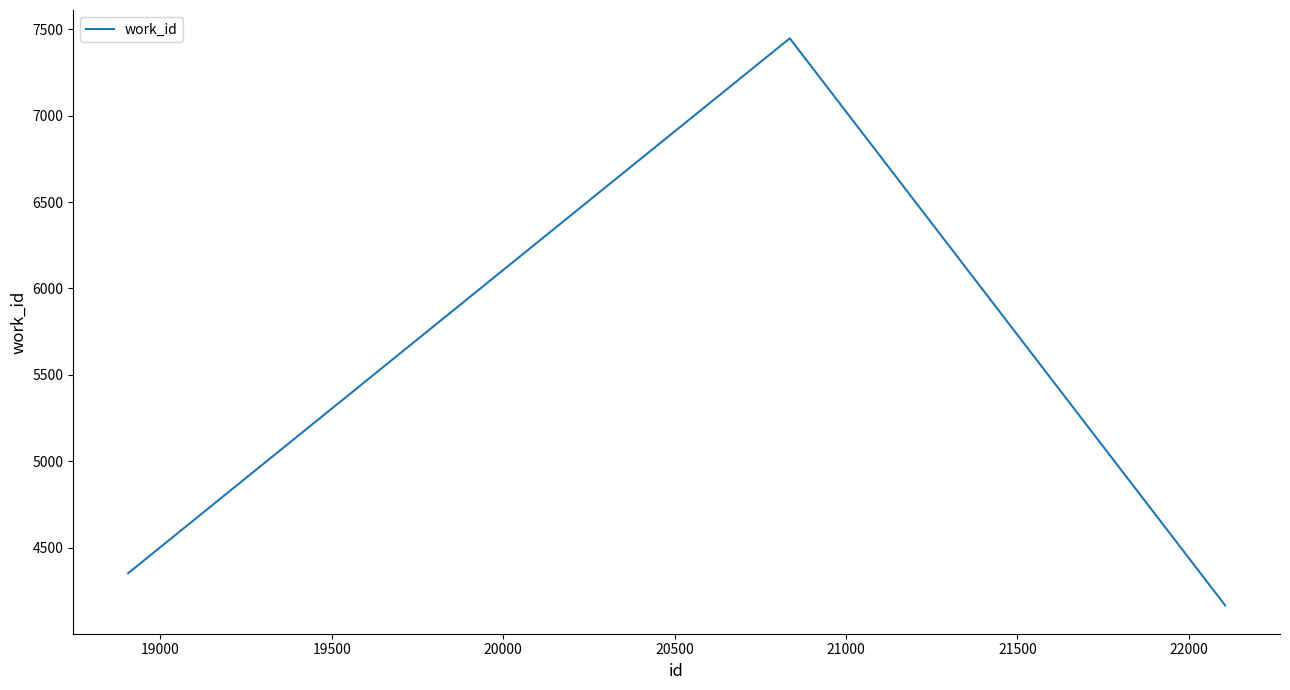

What is the difference between the maximum and minimum values?

3280